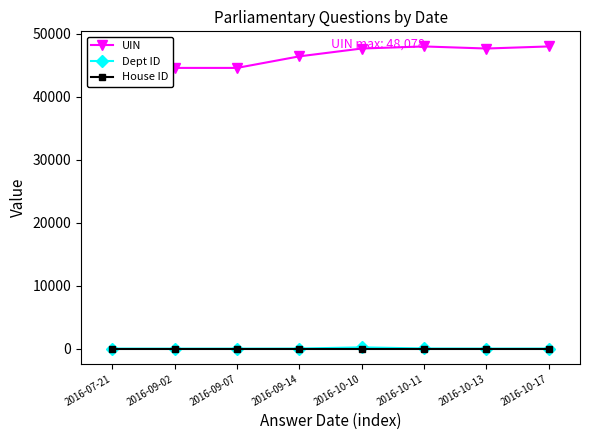

How many data points in UIN are above 47670?

3